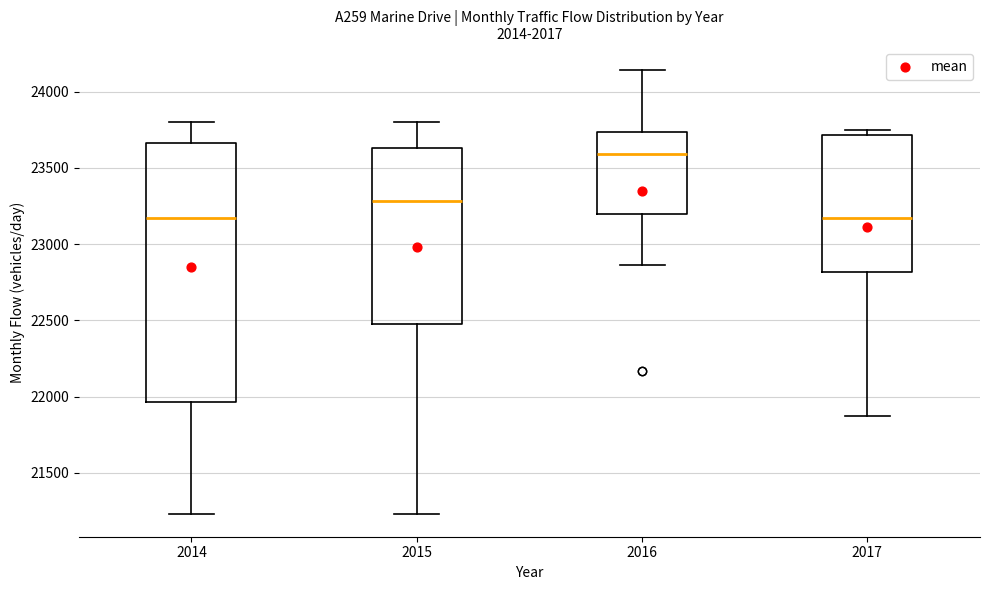

Which box is the tallest, from its lower edge to its upper edge?

2014